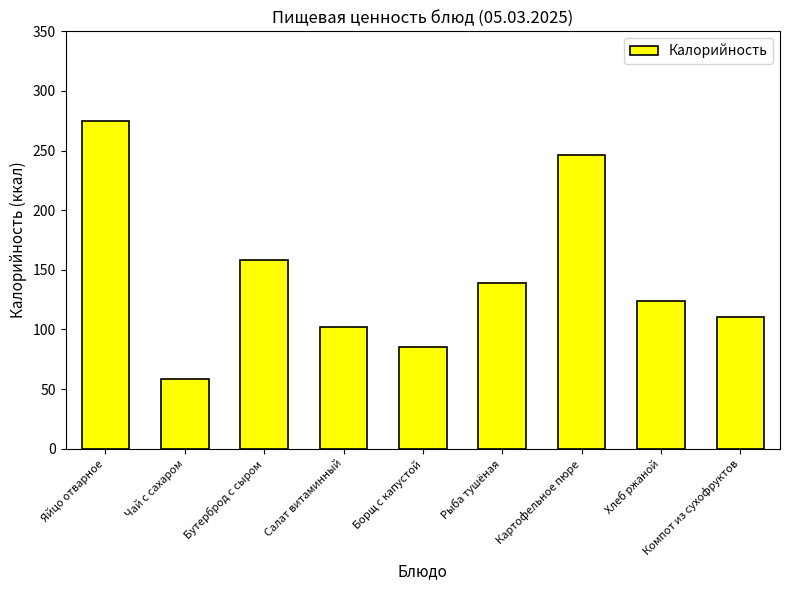

Count the number of categories in the chart.

9